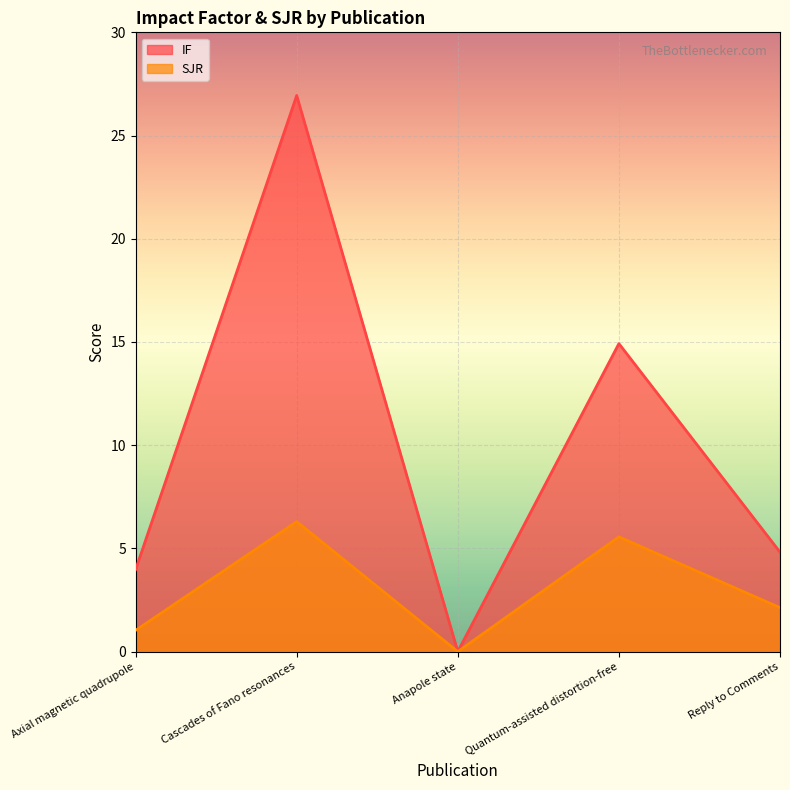

Is it true that SJR equals 2.1 at Reply to Comments?

True